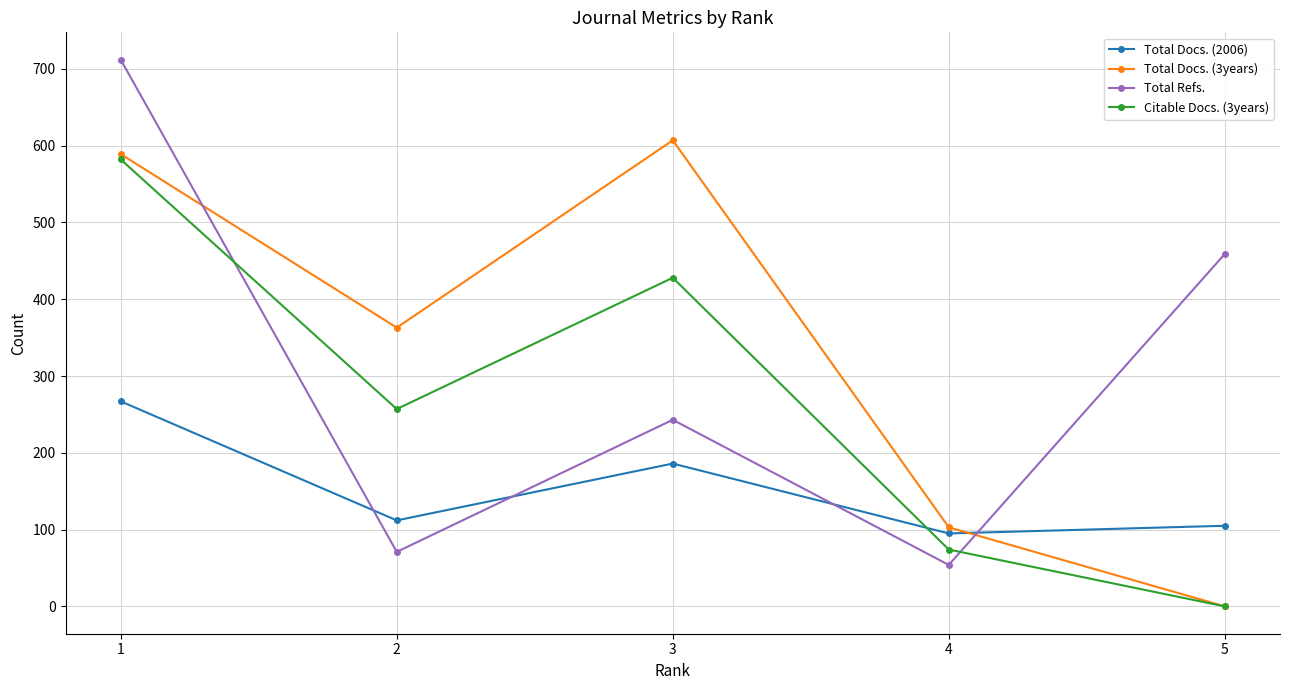

How many interior local valleys does the Total Docs. (3years) series have?

1